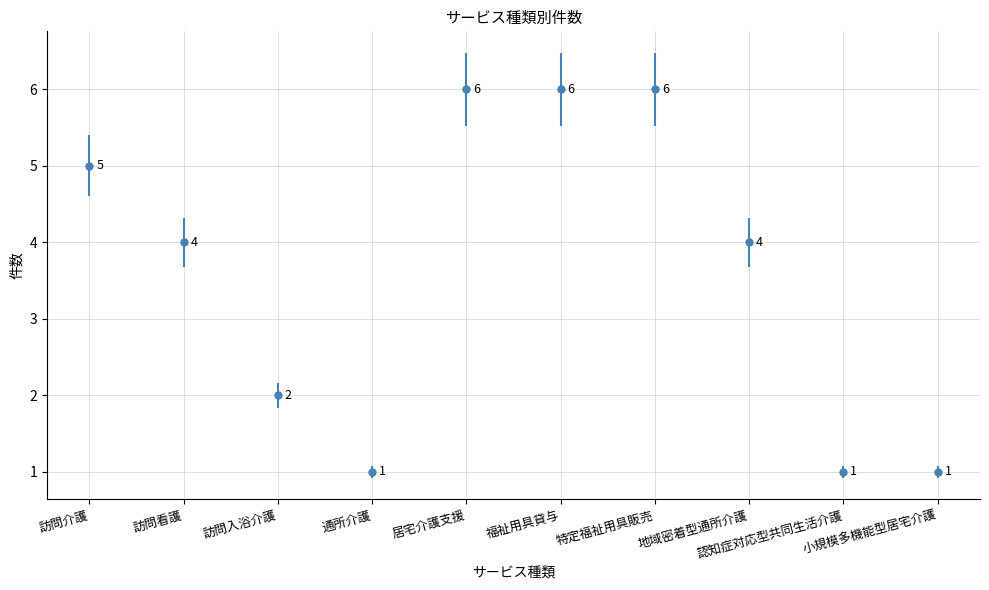

What value does the data have at 訪問介護?

5